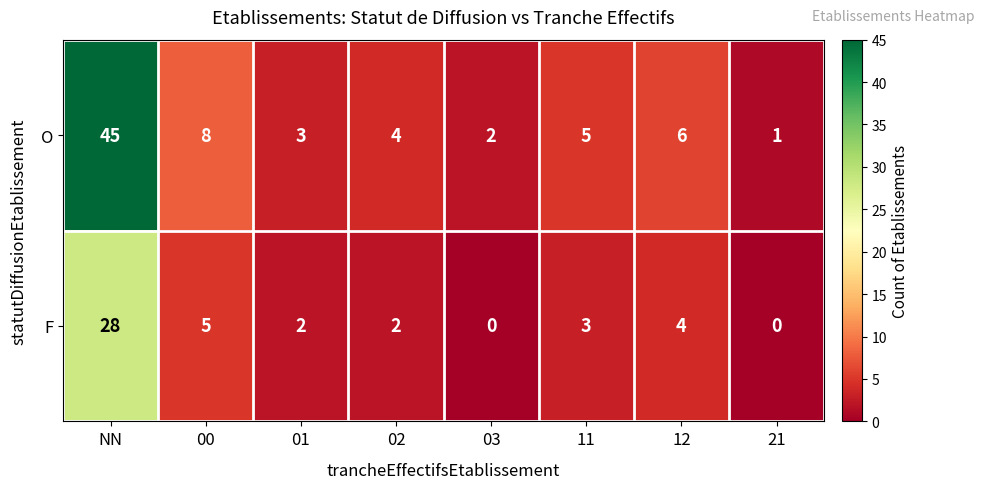

How many distinct data groups are displayed?

2